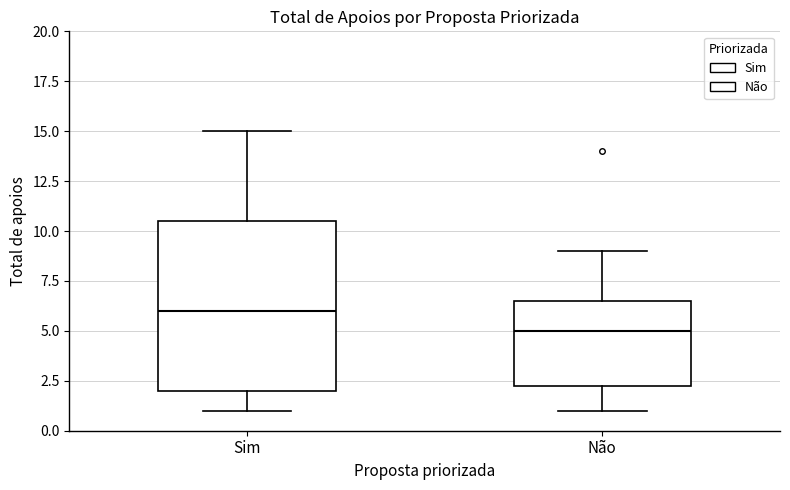

Reading left to right, transcribe this box plot: for each box, give where its median line is, the range the box spans, and where its two whiskers end, as read against the y-axis. The values are not printed on the chart, so give them approximately, as read against the axis.

Sim: median 6.0, box 2.0 to 10.5, whiskers 1.0 to 15.0
Não: median 5.0, box 2.5 to 6.5, whiskers 1.0 to 9.0